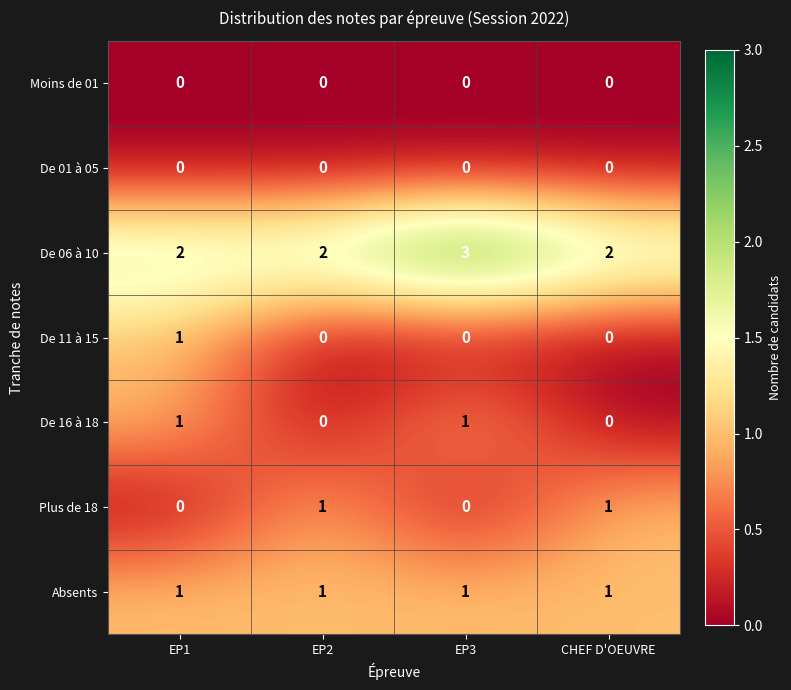

At how many categories does at least one series exceed 0?

4